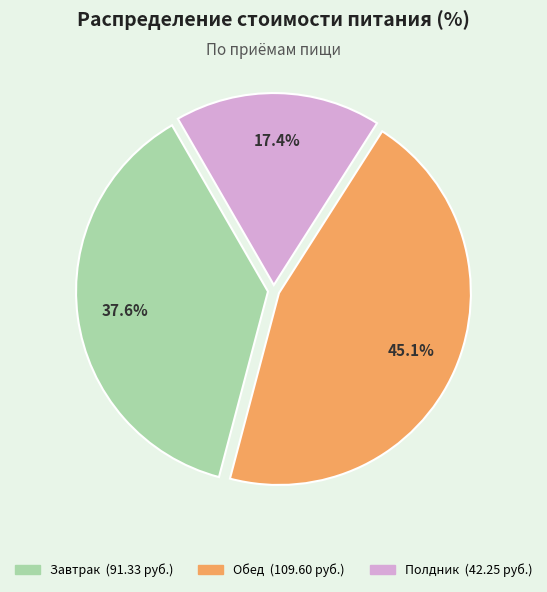

True or false: Завтрак accounts for 31% of the total.

False